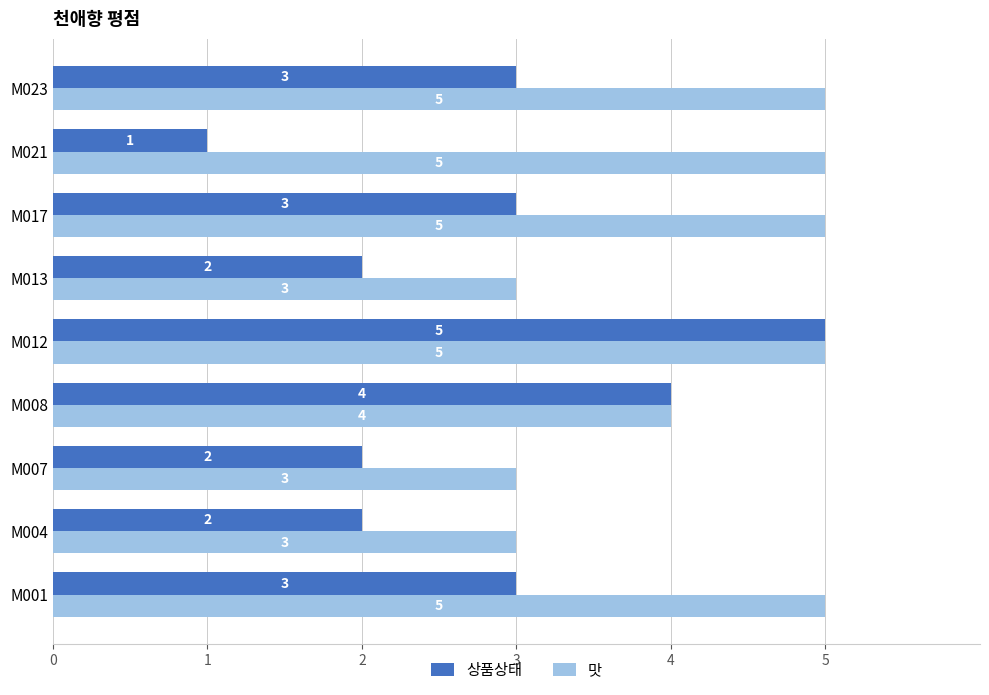

At which category is the sum across all series the highest?

M012